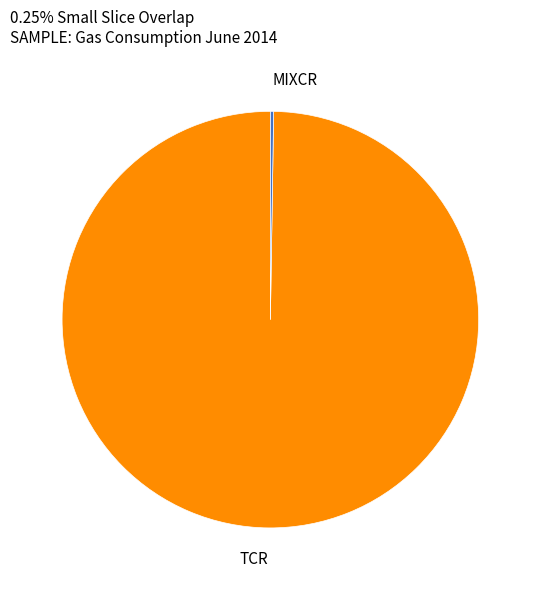

Is it true that TCR is 91% of the pie?

False